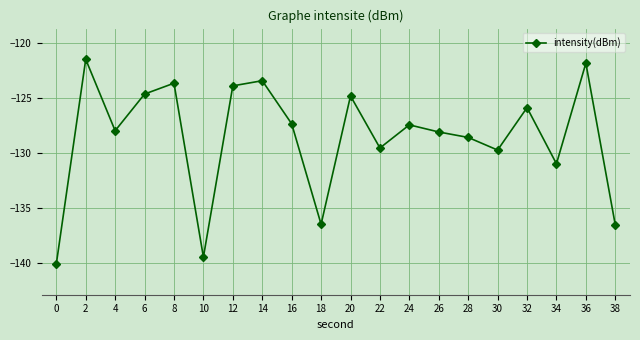

True or false: the data shows -140.1 at 0.

True